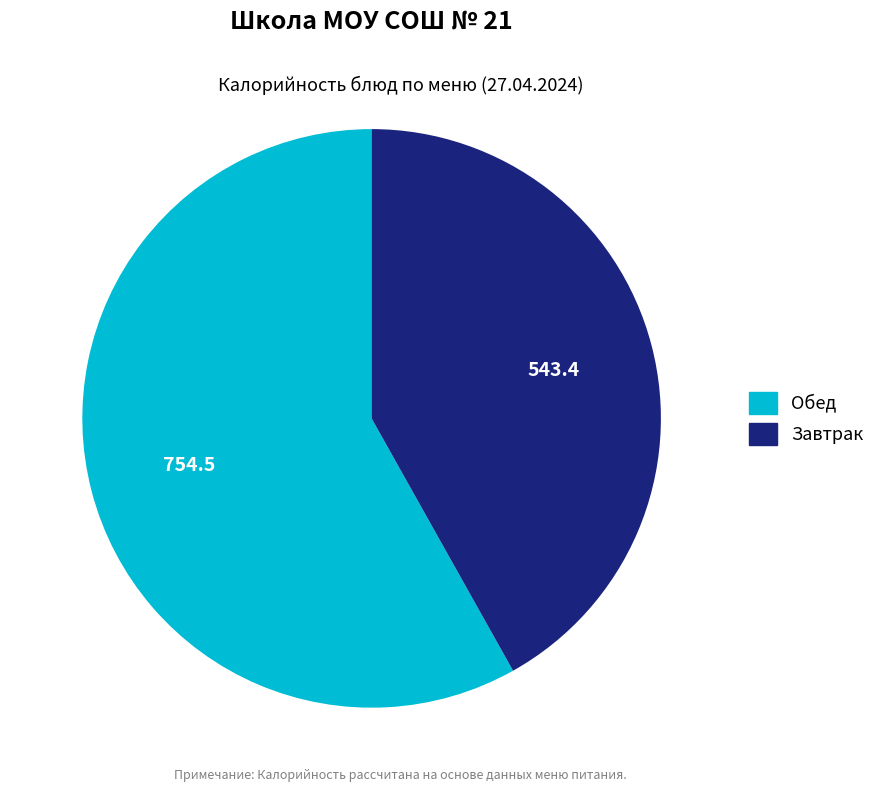

Is there any slice that represents more than half of the pie?

Yes